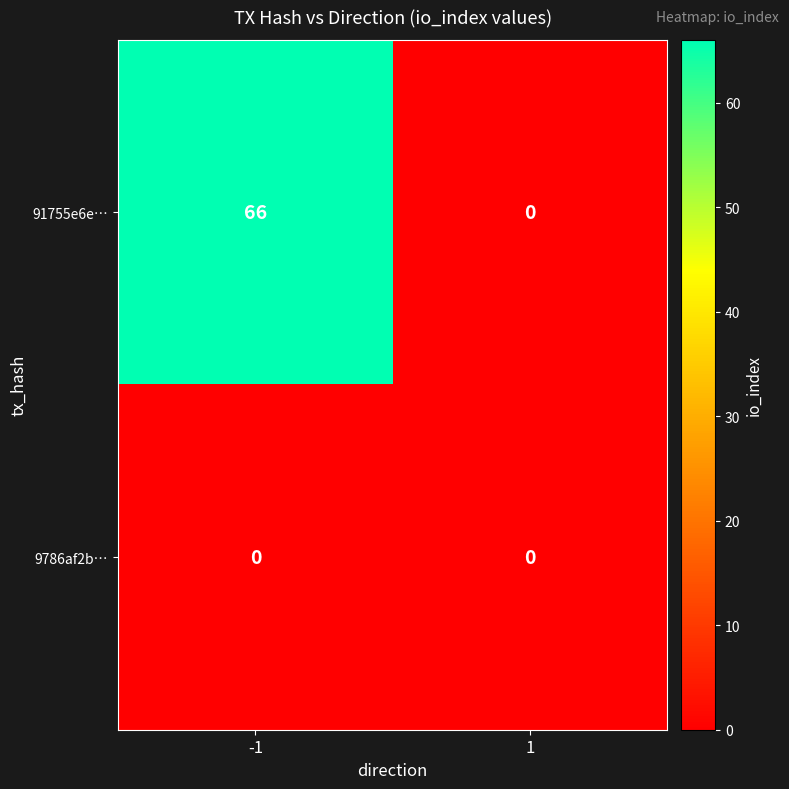

Reading left to right, transcribe all the data shown in this chart.

91755e6e…: -1=66	1=0
9786af2b…: -1=0	1=0